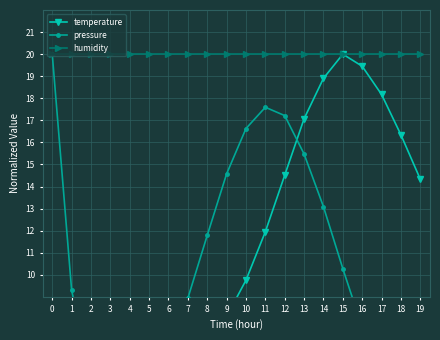

How many lines are shown in the chart?

3